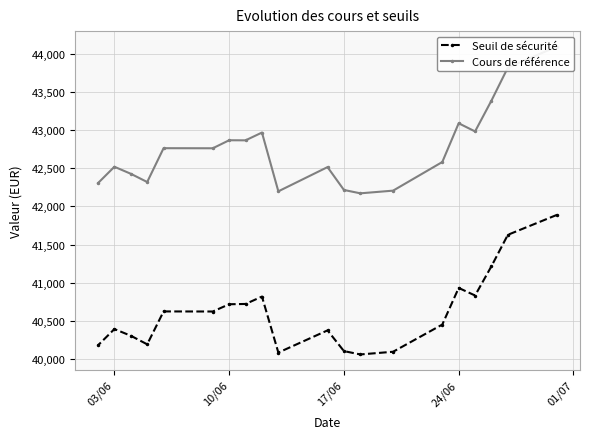

What is the lowest value of the Seuil de sécurité series?

40061.3